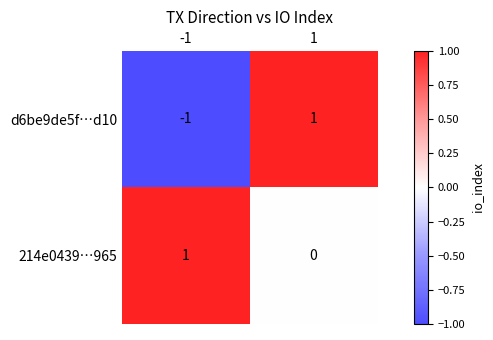

List the series in order of their overall mean, highest first.

214e0439…965, d6be9de5f…d10